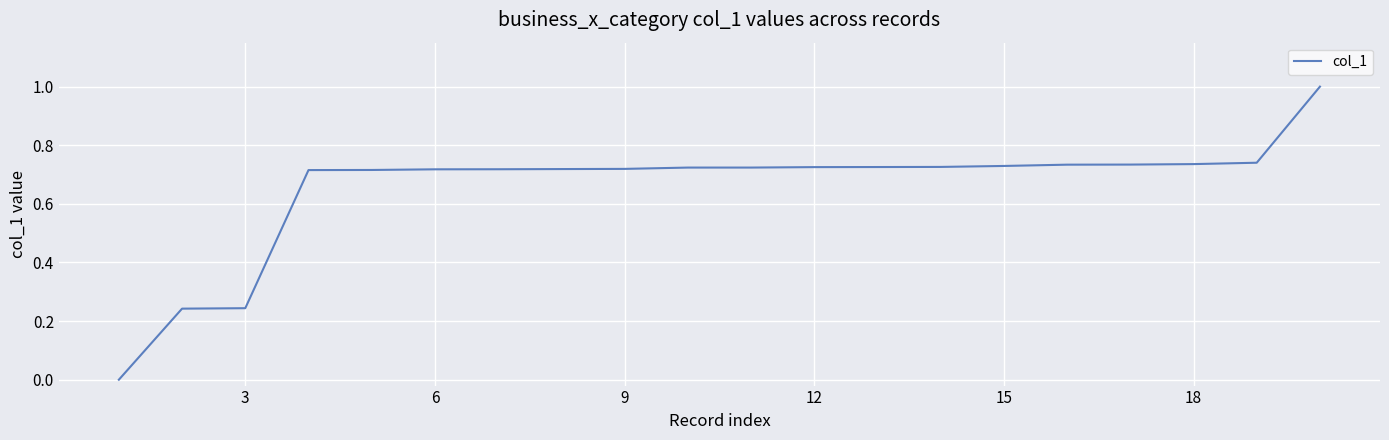

What is the difference between the maximum and minimum values?

1.0